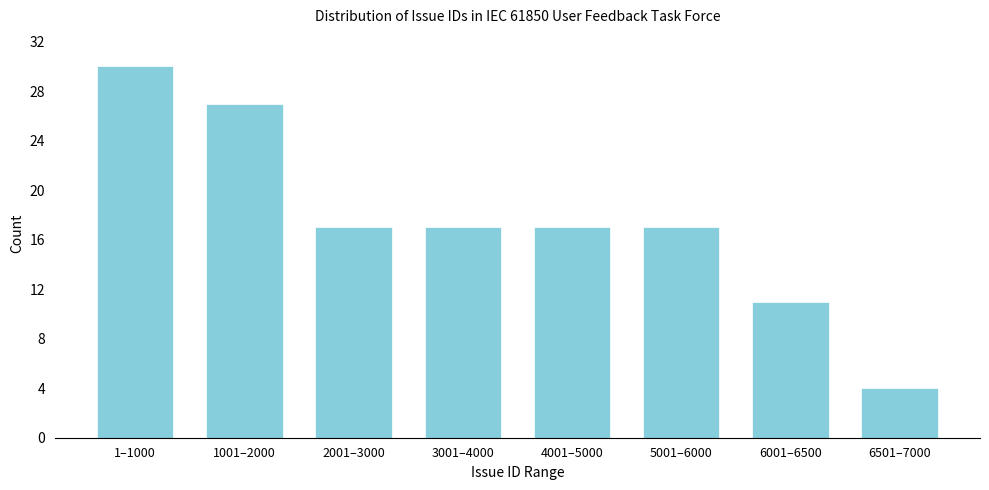

Reading left to right, transcribe all the data shown in this chart.

30	27	17	17	17	17	11	4